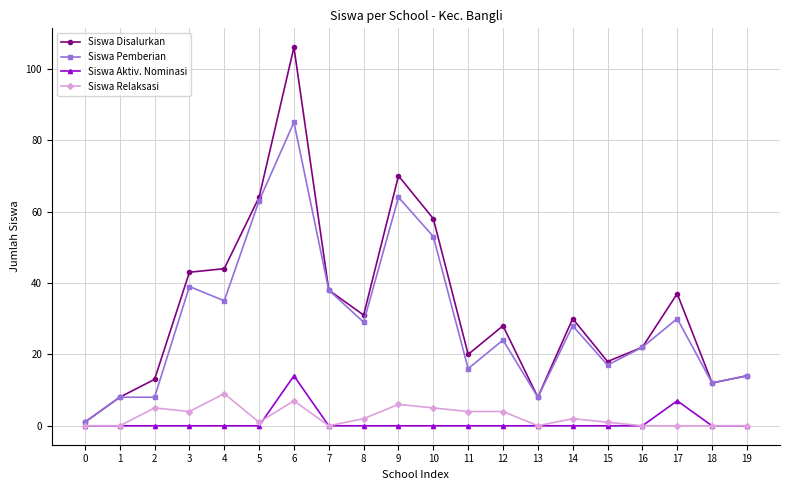

True or false: Siswa Aktiv. Nominasi and Siswa Pemberian cross at least once.

False